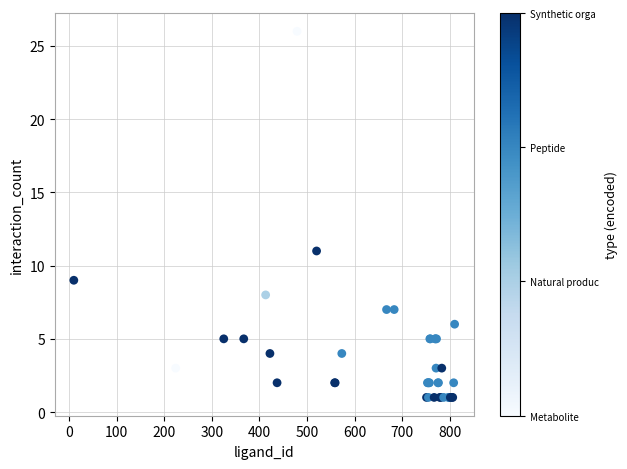

What Y value in the scatter plot is closest to 13?

11